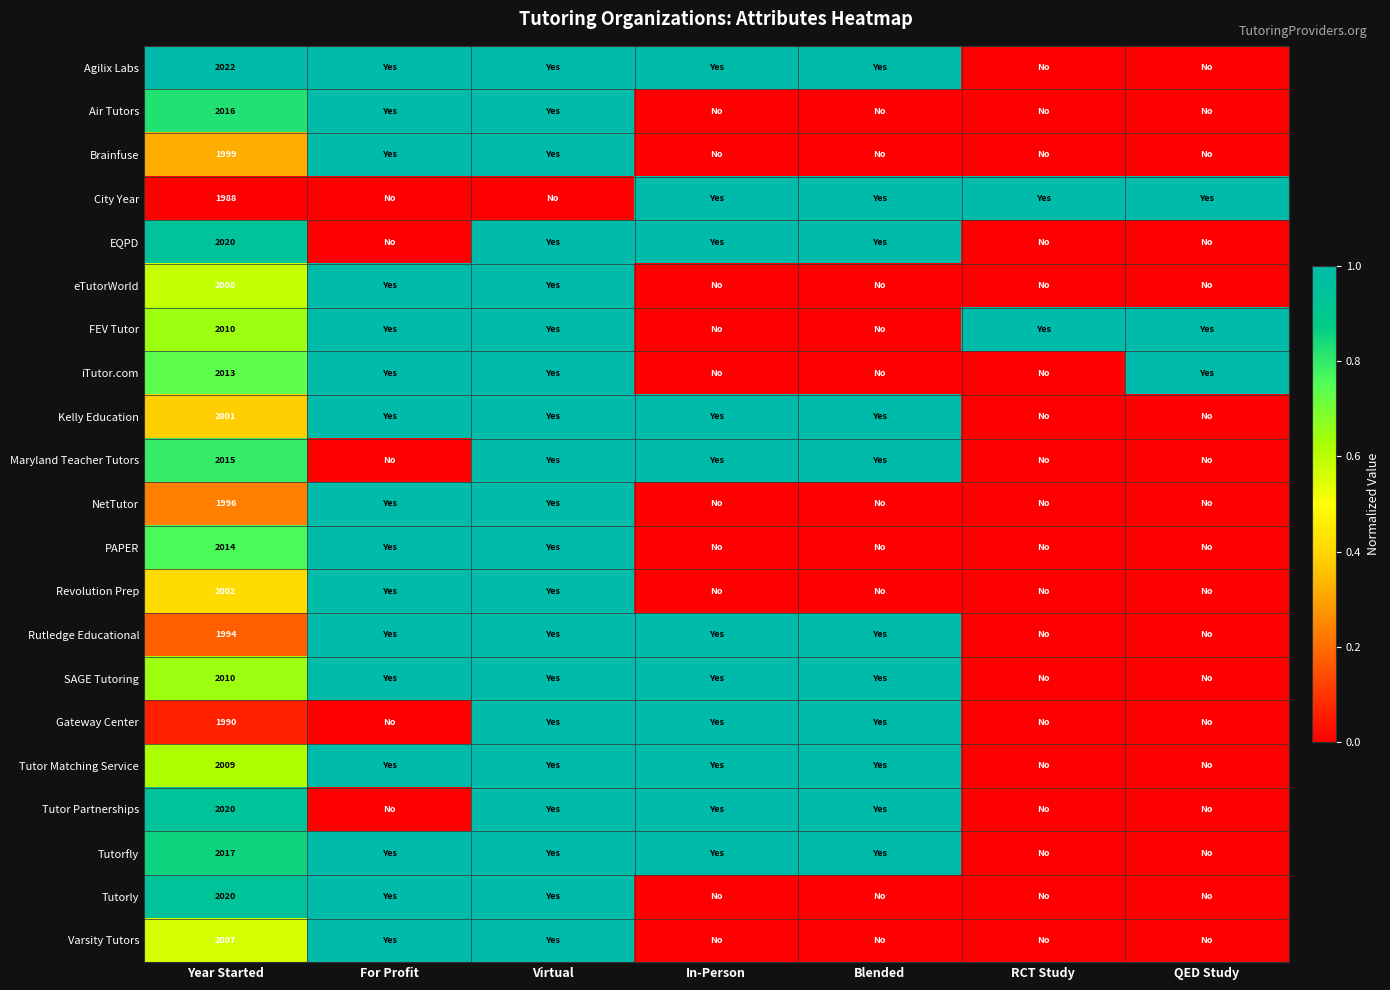

How many series are shown in this chart?

21